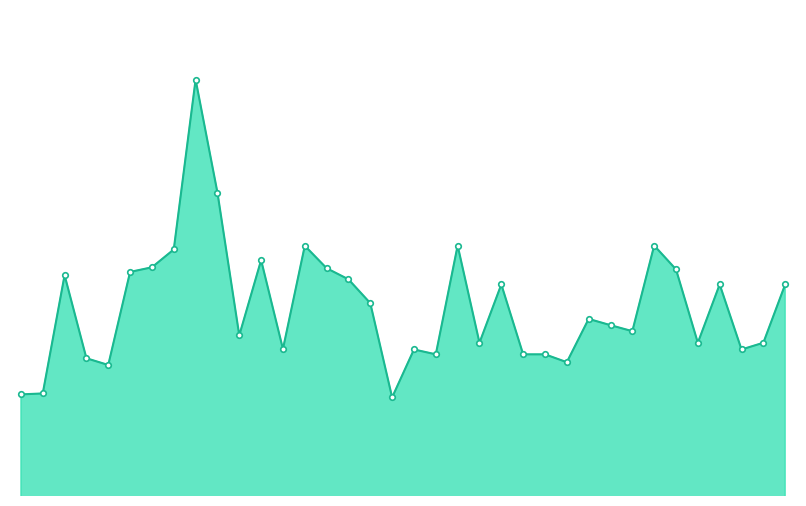

What is the maximum value shown in the chart?

259.9